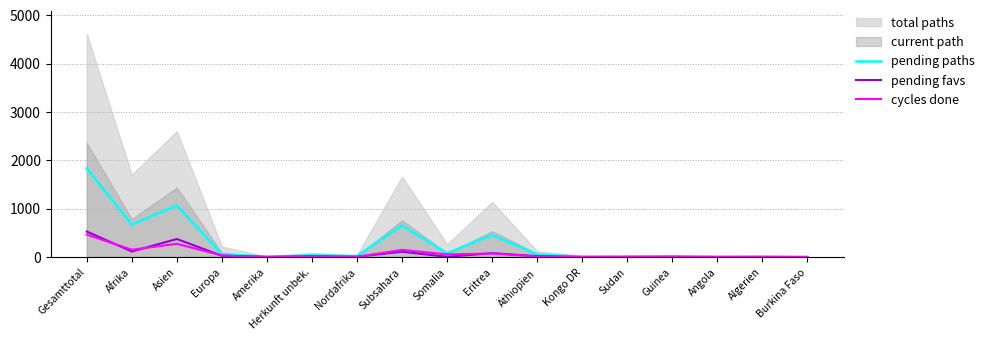

Rank the categories by pending favs value from lowest to highest.

Kongo DR, Sudan, Angola, Algerien, Burkina Faso, Amerika, Nordafrika, Somalia, Guinea, Herkunft unbek., Äthiopien, Europa, Eritrea, Subsahara, Afrika, Asien, Gesamttotal